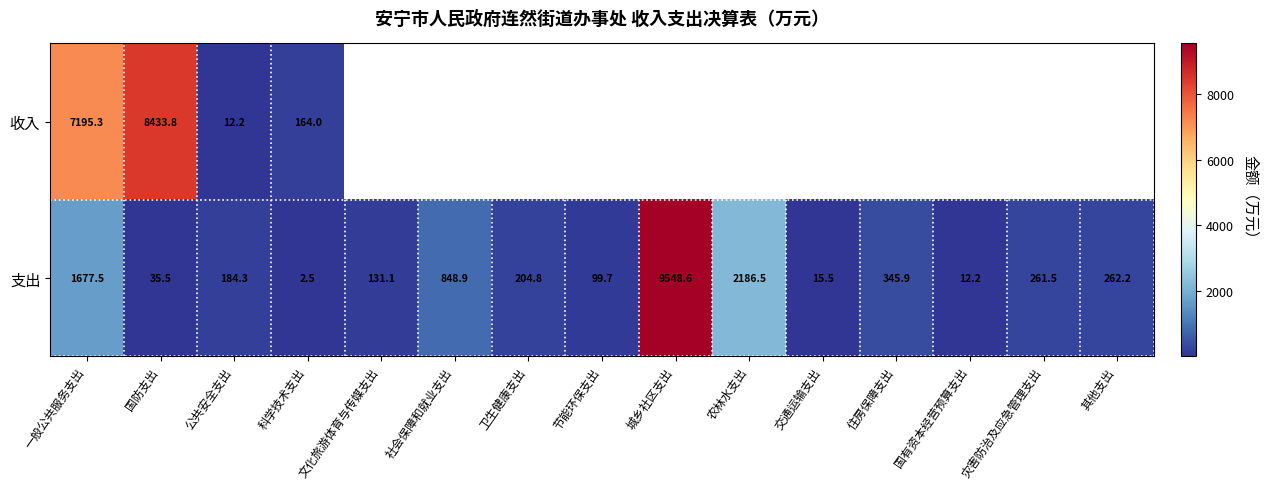

The value of 支出 at 科学技术支出 is 3.6. True or false?

False